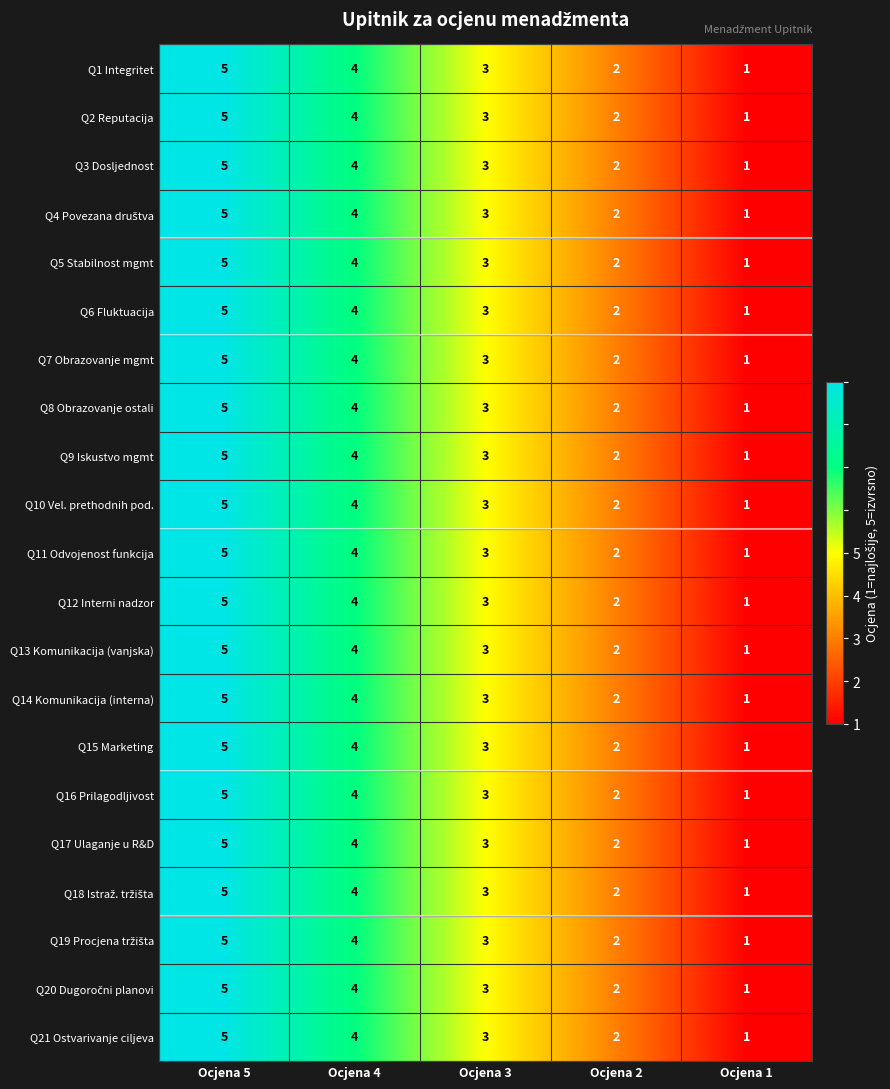

What is the difference between the maximum and minimum values in the Q3 Dosljednost series?

4